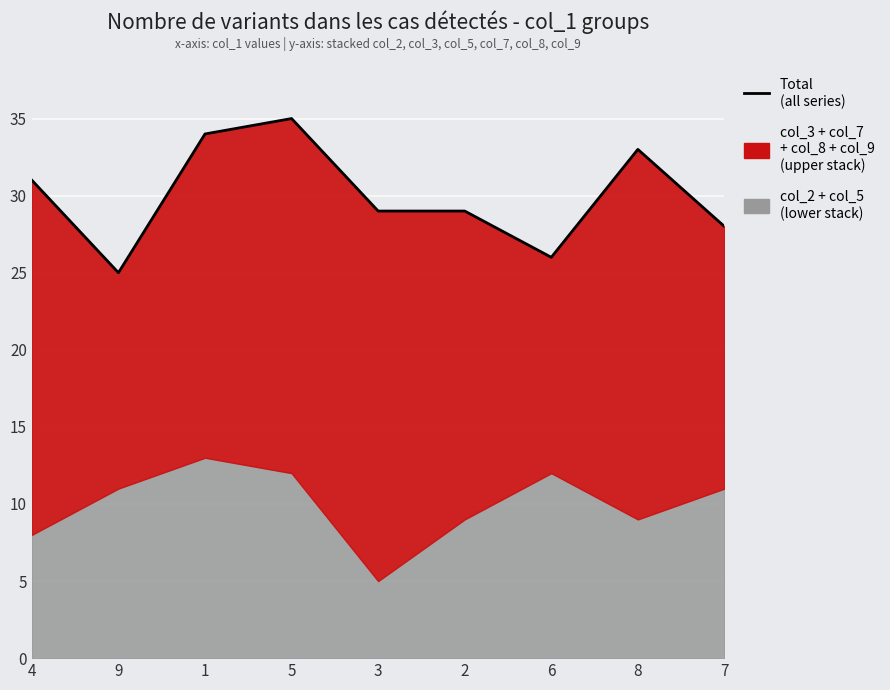

The chart shows a value of 46 at 6. True or false?

False